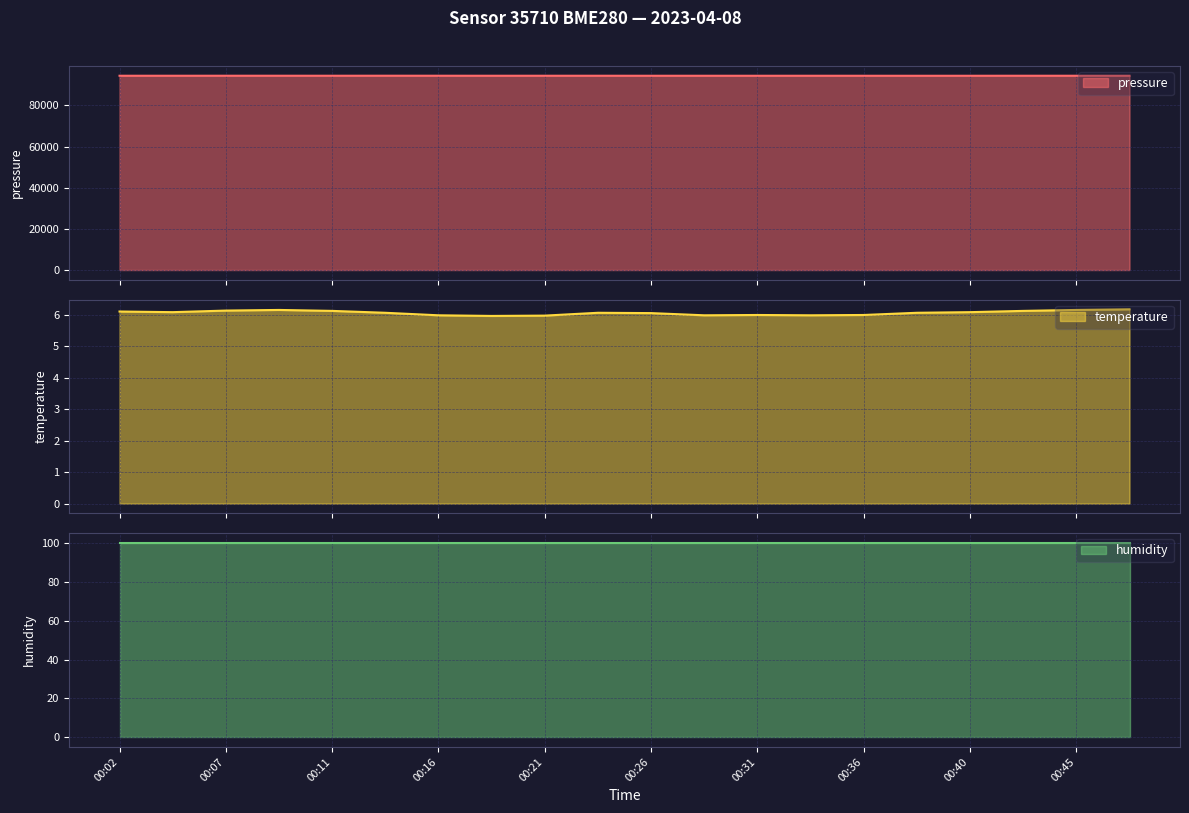

How many categories are shown in the chart?

20